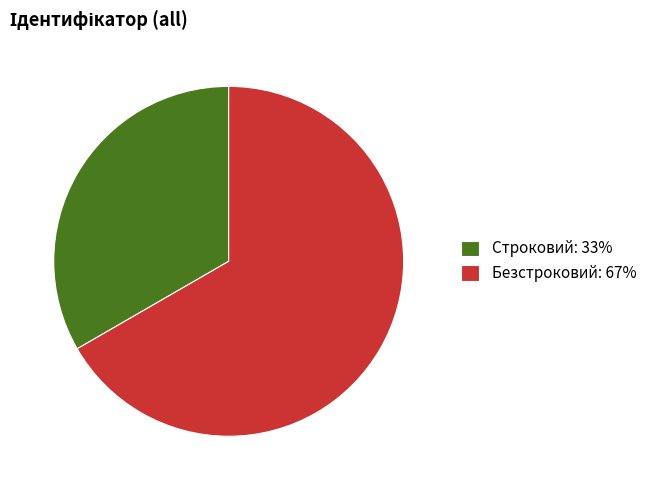

Combined, do Безстроковий and Строковий account for over 50%?

Yes